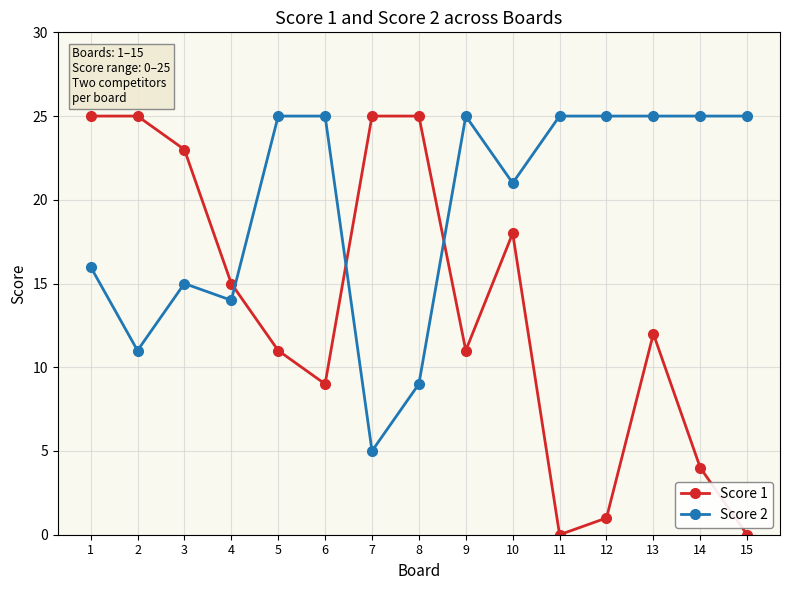

Where is the first local minimum for Score 2?

2